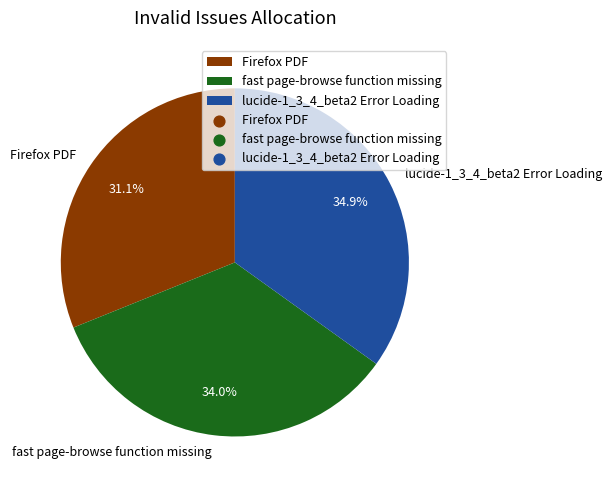

Between Firefox PDF and lucide-1_3_4_beta2 Error Loading, which is larger?

lucide-1_3_4_beta2 Error Loading